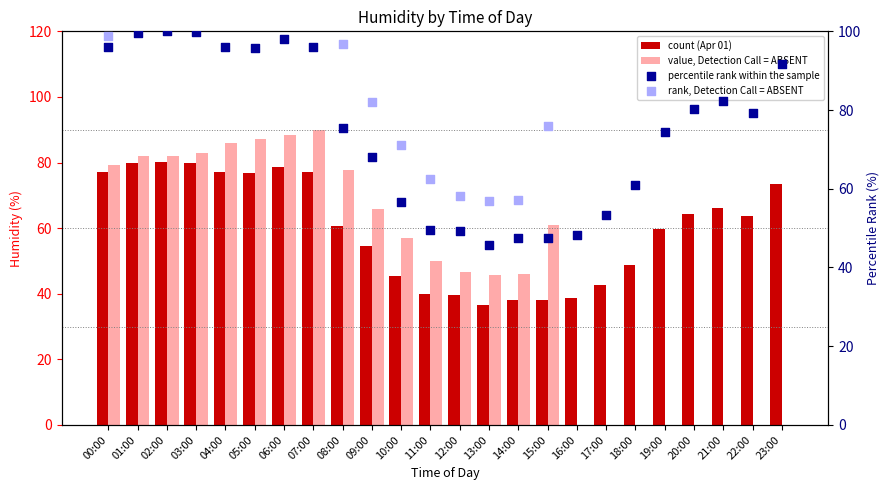

At which category is the sum across all series the highest?

07:00